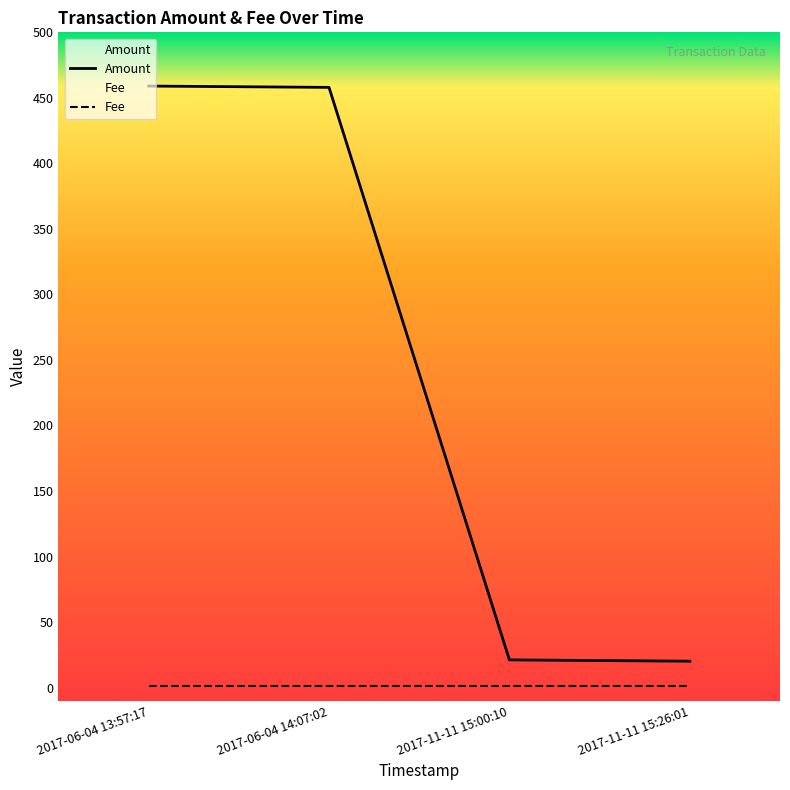

What is the sum of all values?

958.2